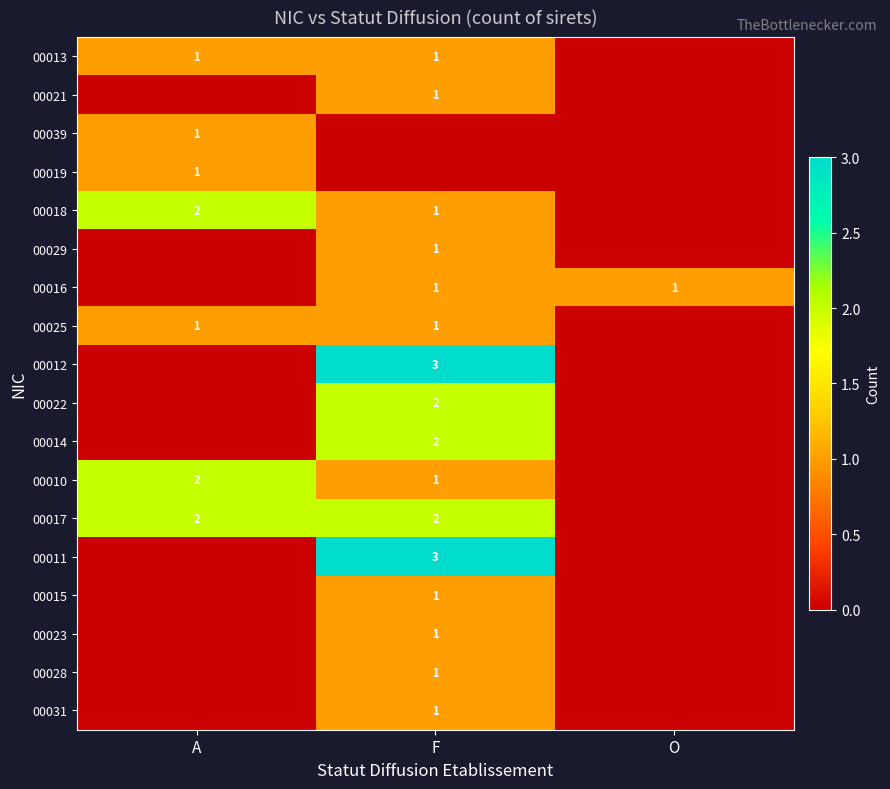

What is the sum of the 00017 values at A and F?

4